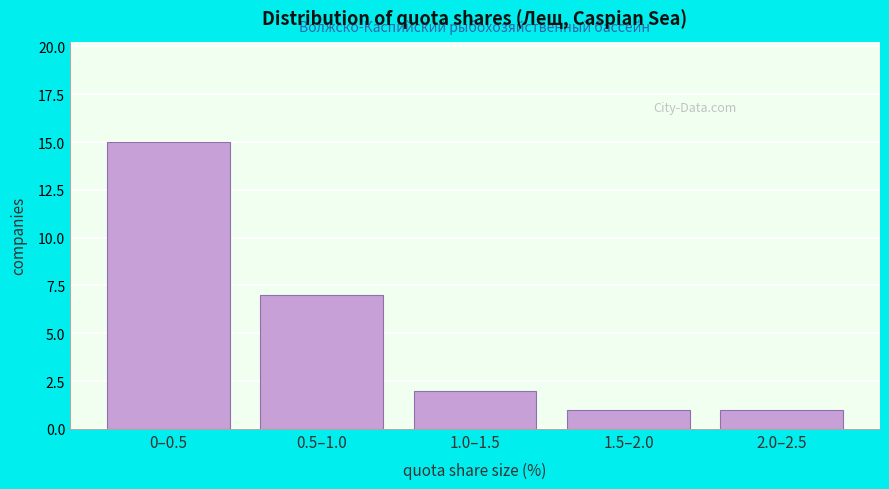

Reading right to left, list all the values displayed in this chart.

1	1	2	7	15